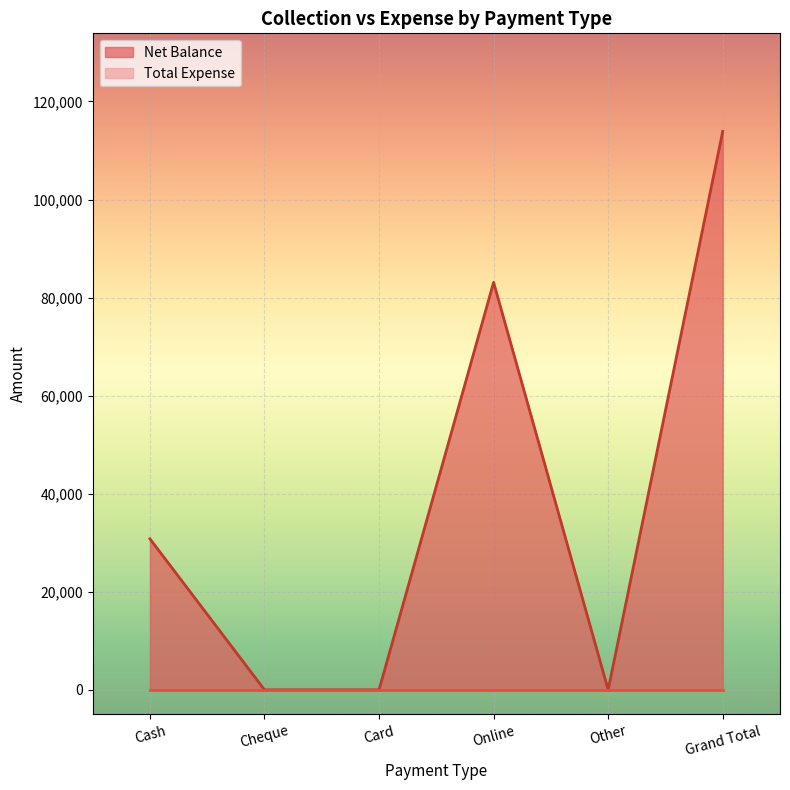

The value at Online is 17251. True or false?

False